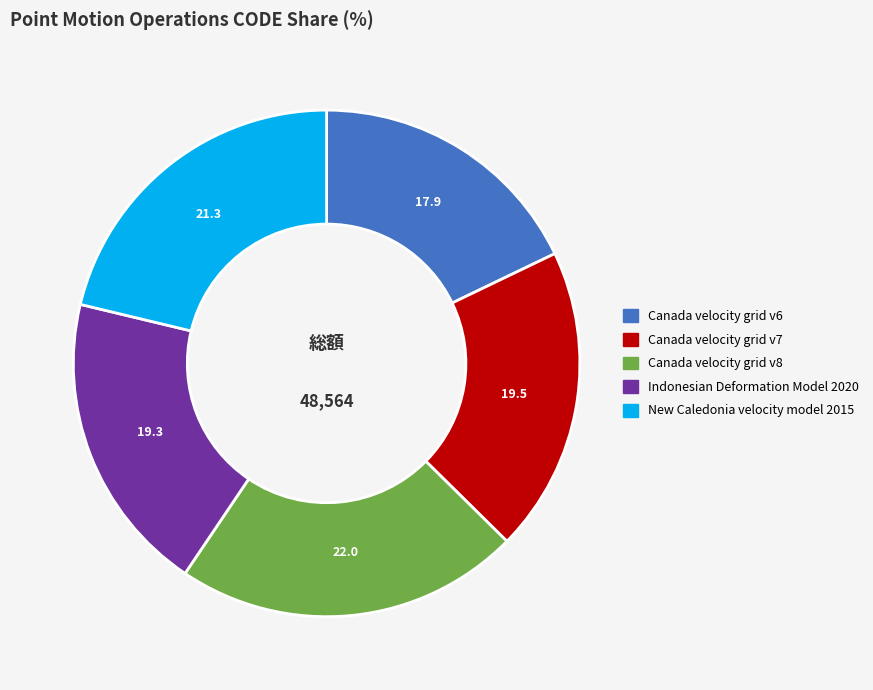

What is the largest slice in the pie chart?

Canada velocity grid v8